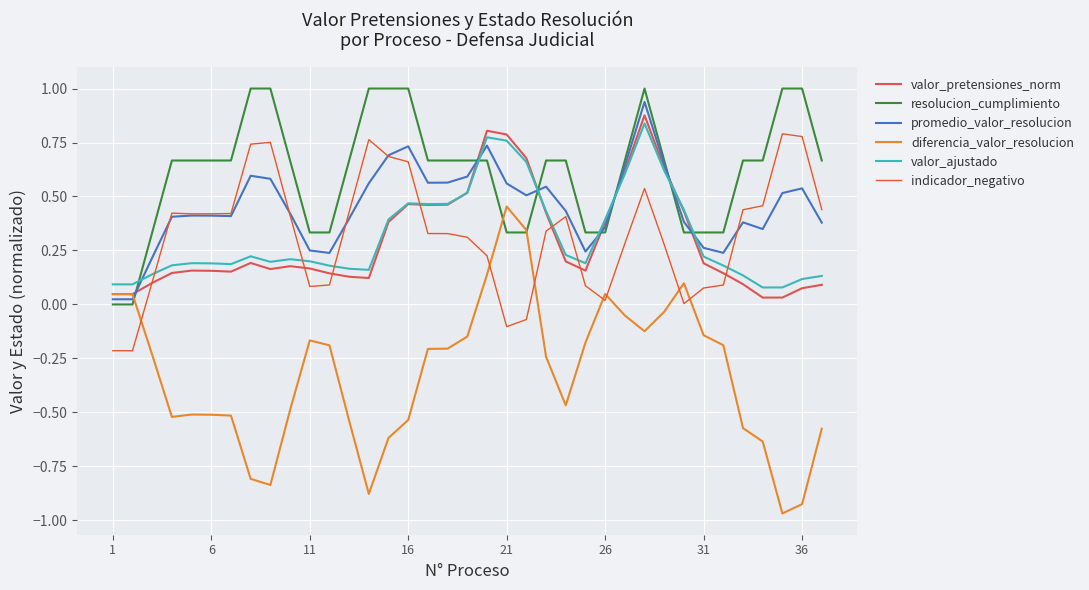

At how many categories does at least one series exceed 0?

37